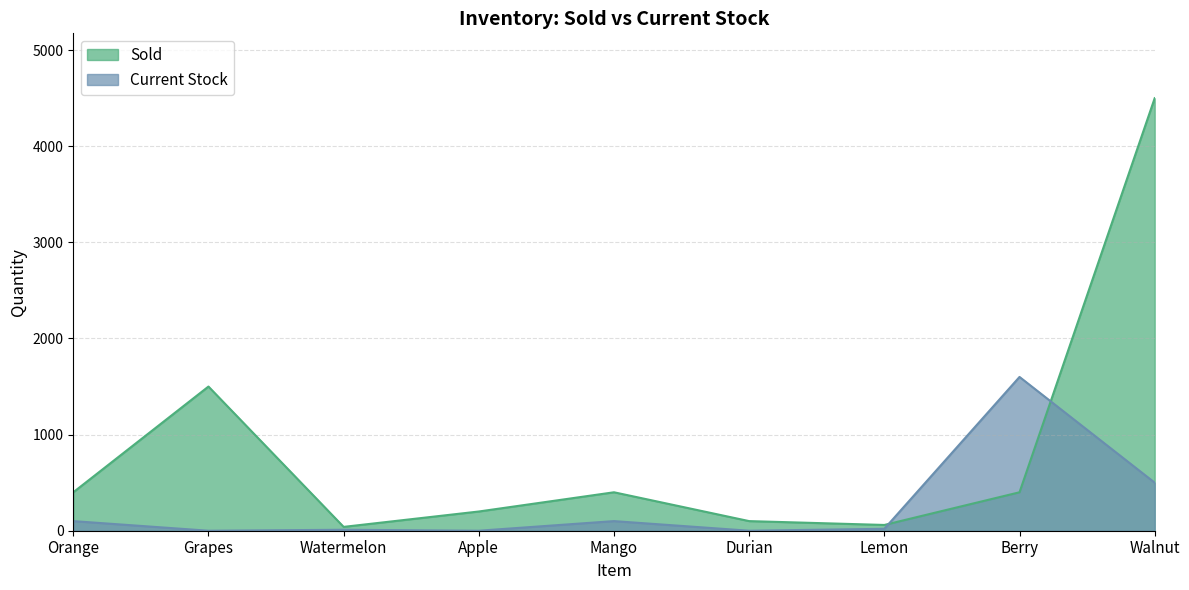

Where is Current Stock nearest to the value 800?

Walnut